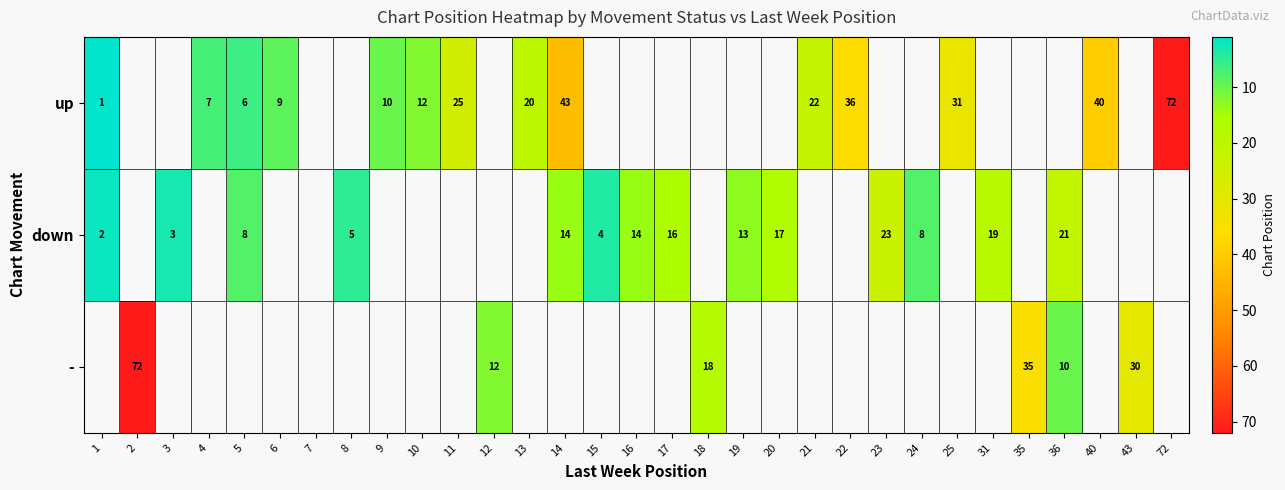

At how many categories does at least one series exceed 9?

22